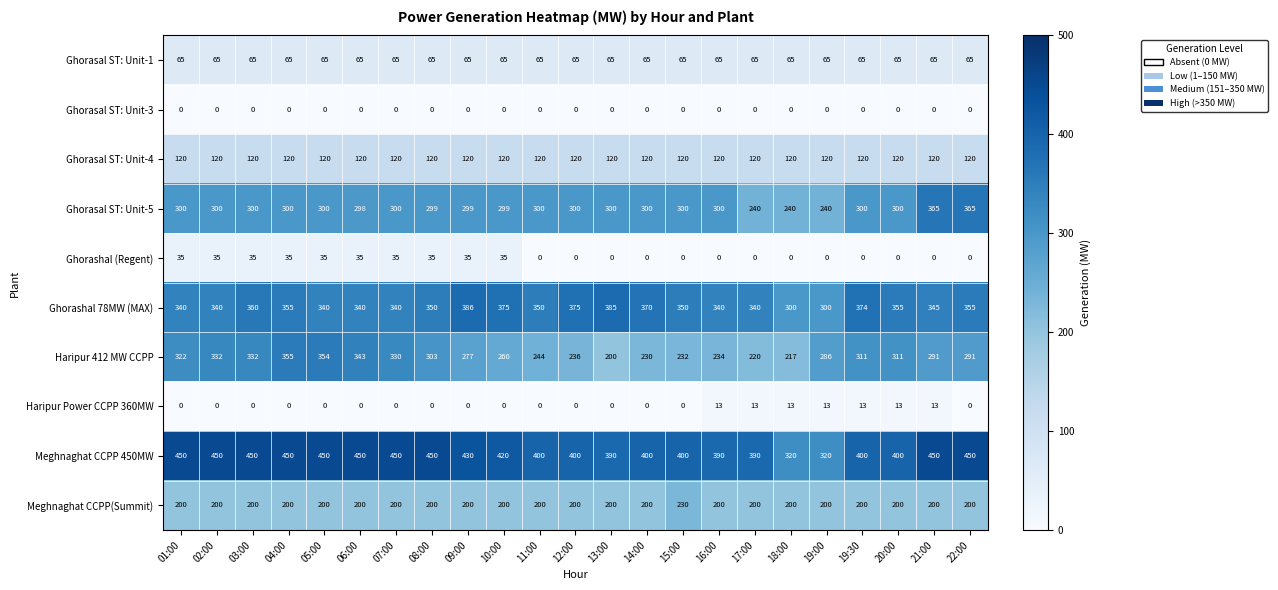

True or false: Ghorasal ST: Unit-5 has a value of 299 at 10:00.

True